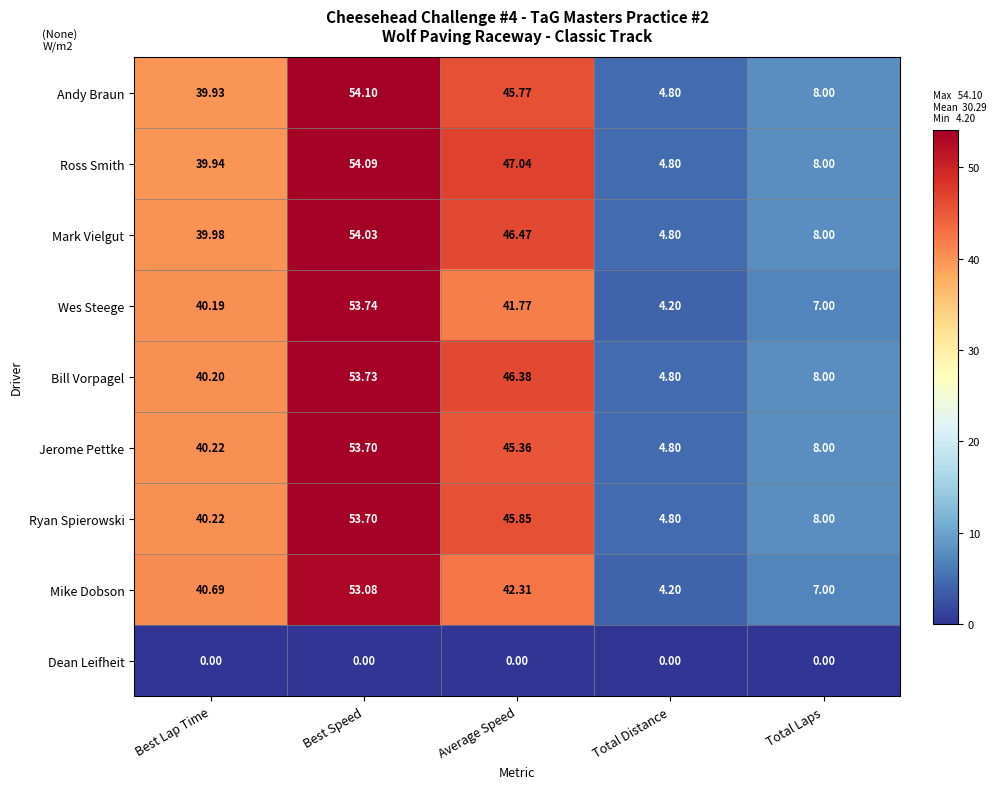

At which category is the sum across all series the highest?

Best Speed